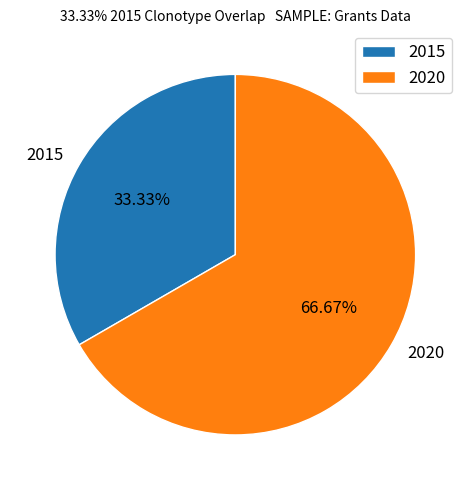

Between 2020 and 2015, which is larger?

2020